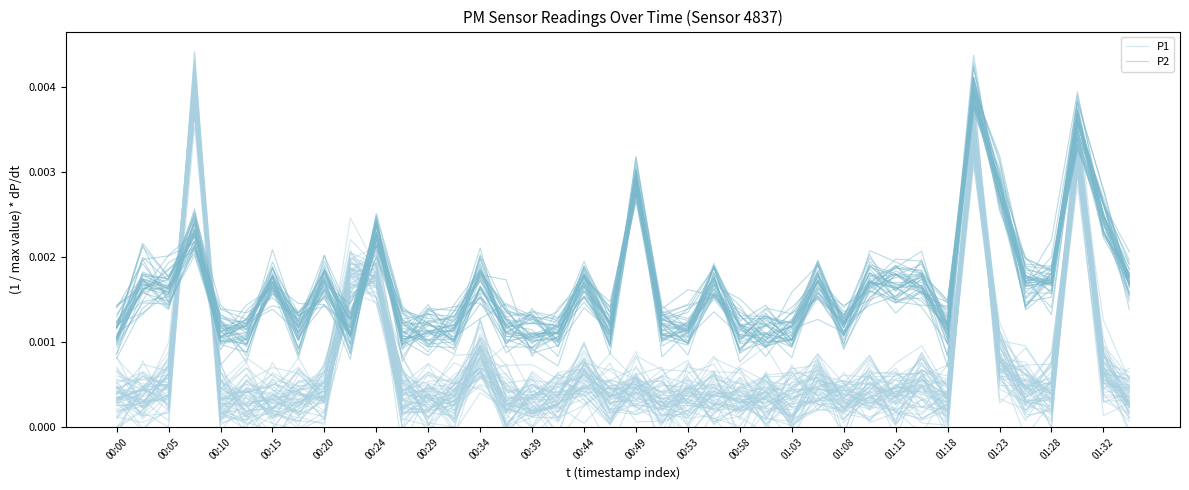

At which label does P2 reach its peak?

33